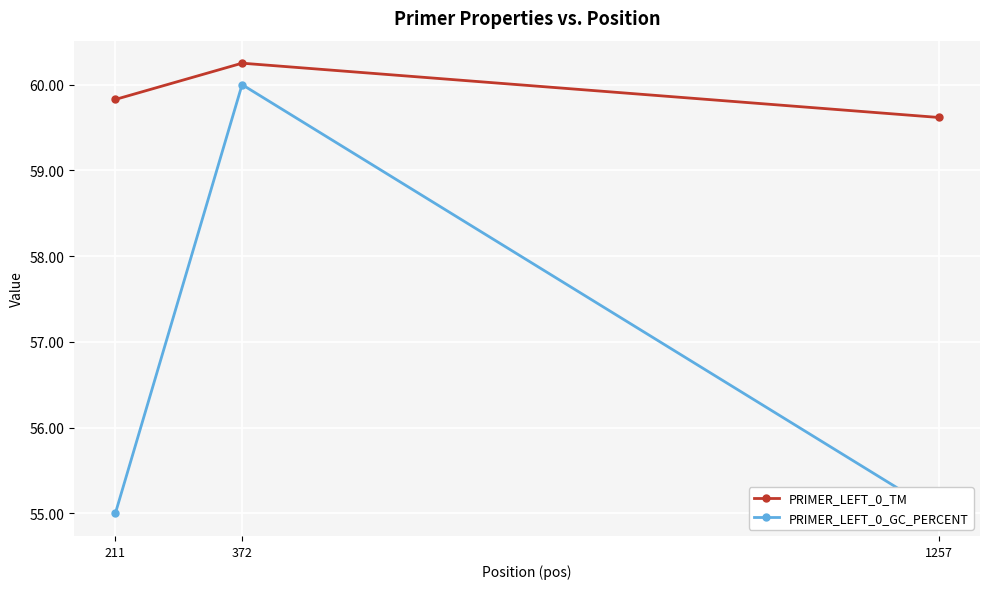

What is the value of the PRIMER_LEFT_0_TM point at the 2nd from the left?

60.2